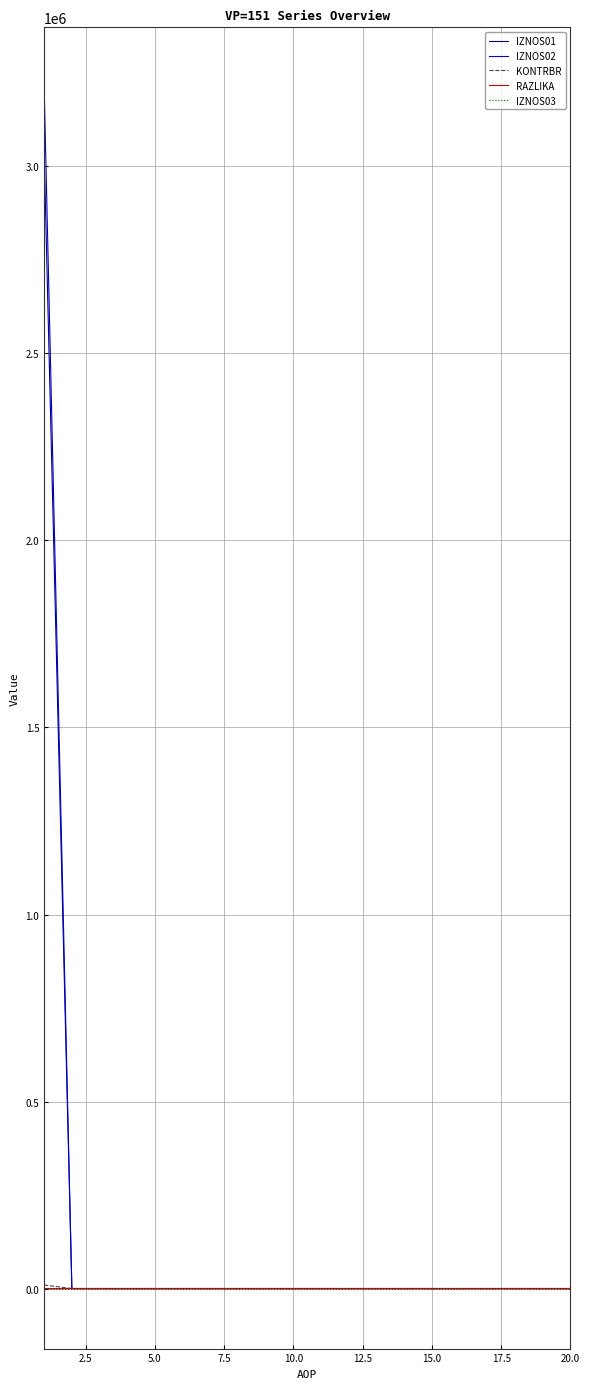

Which series has the widest spread of values?

IZNOS02